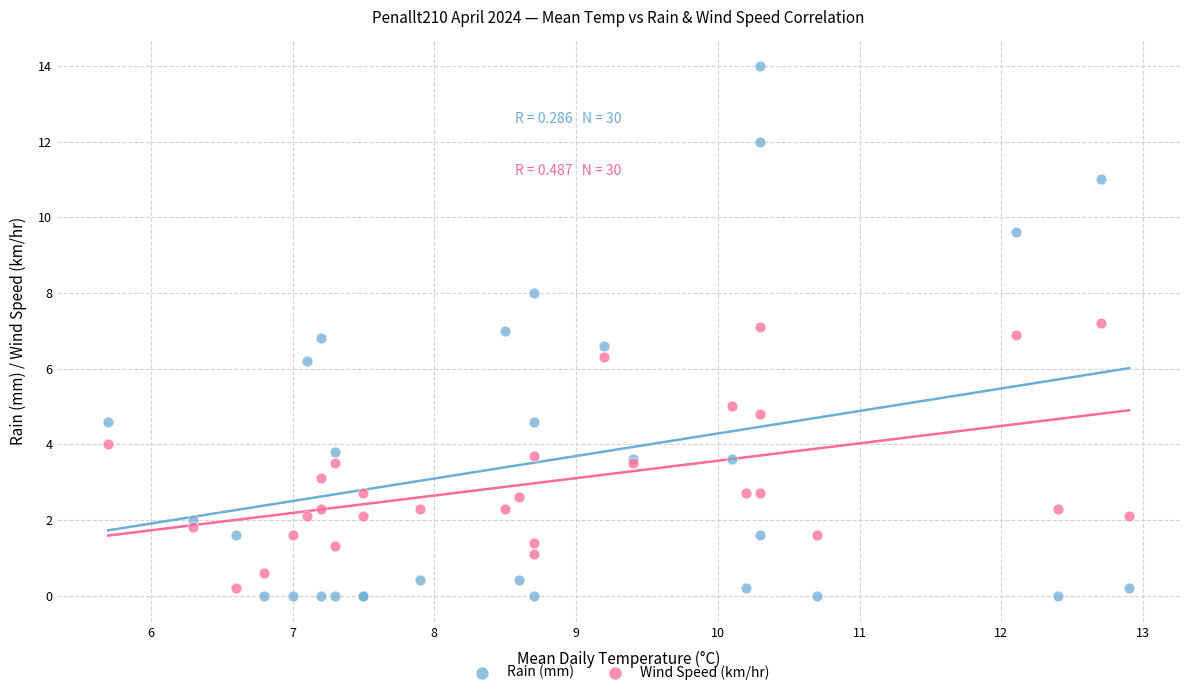

Which series has the widest spread of Y values?

Rain (mm)